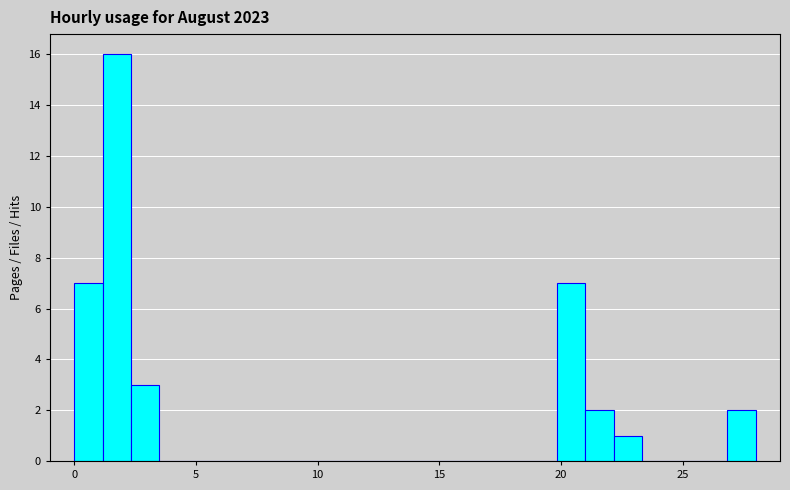

Read against the x-axis, roughly where is the centre of the tallest bar?

2.0